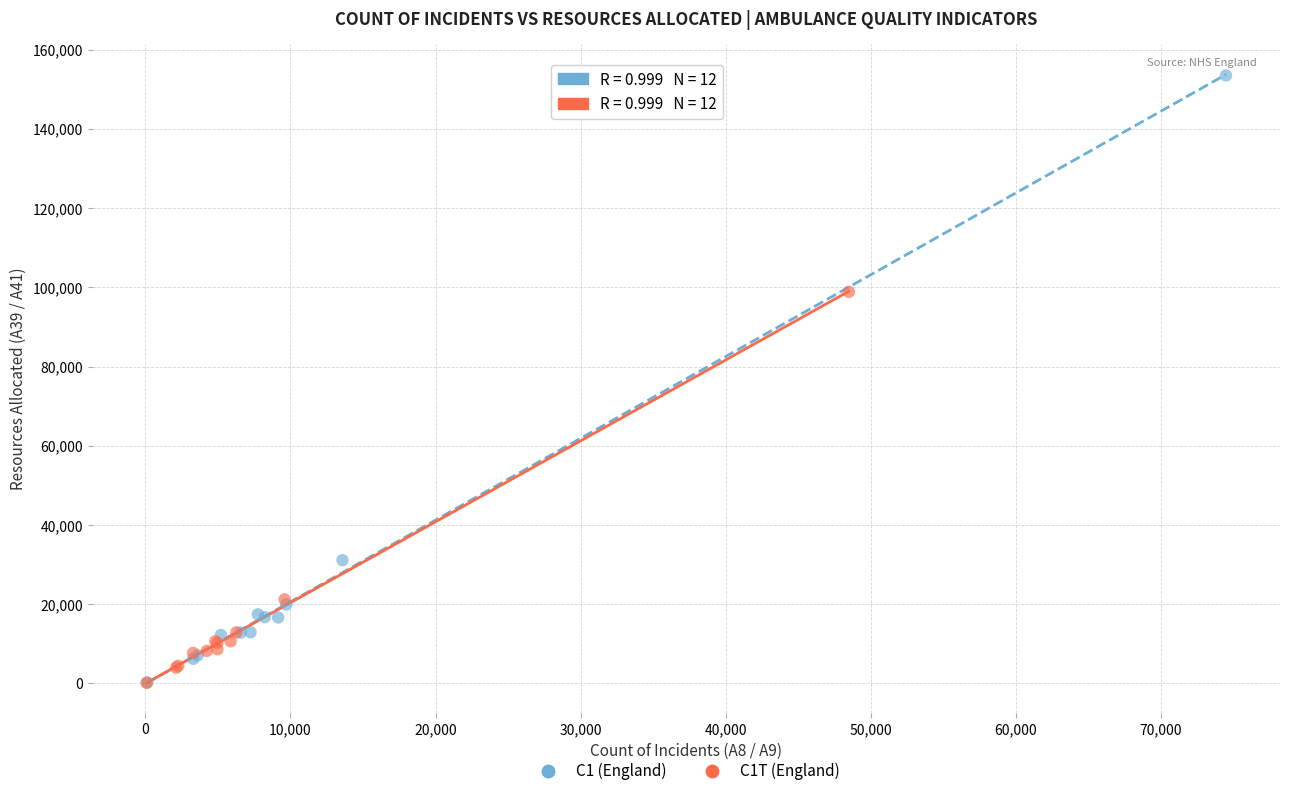

Which series has the largest Y range (max minus min)?

C1 (England)